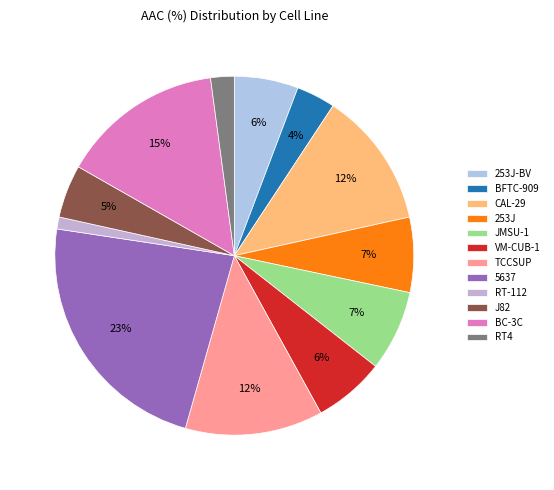

What portion of the pie excludes 5637?

77.0%